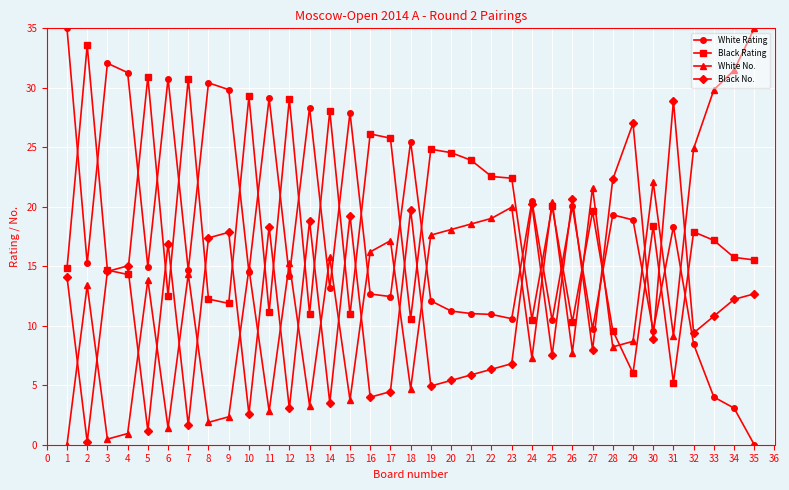

Which series changed the most between 7 and 19?

Black Rating